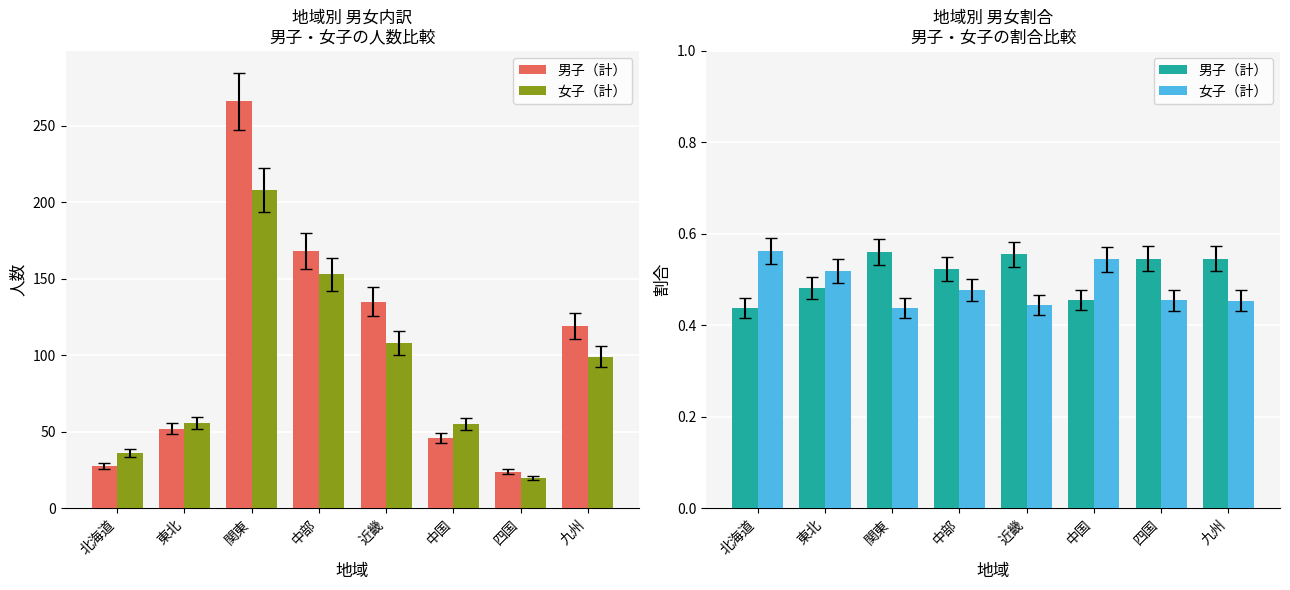

Which category has the highest value in the 女子（計） series?

北海道